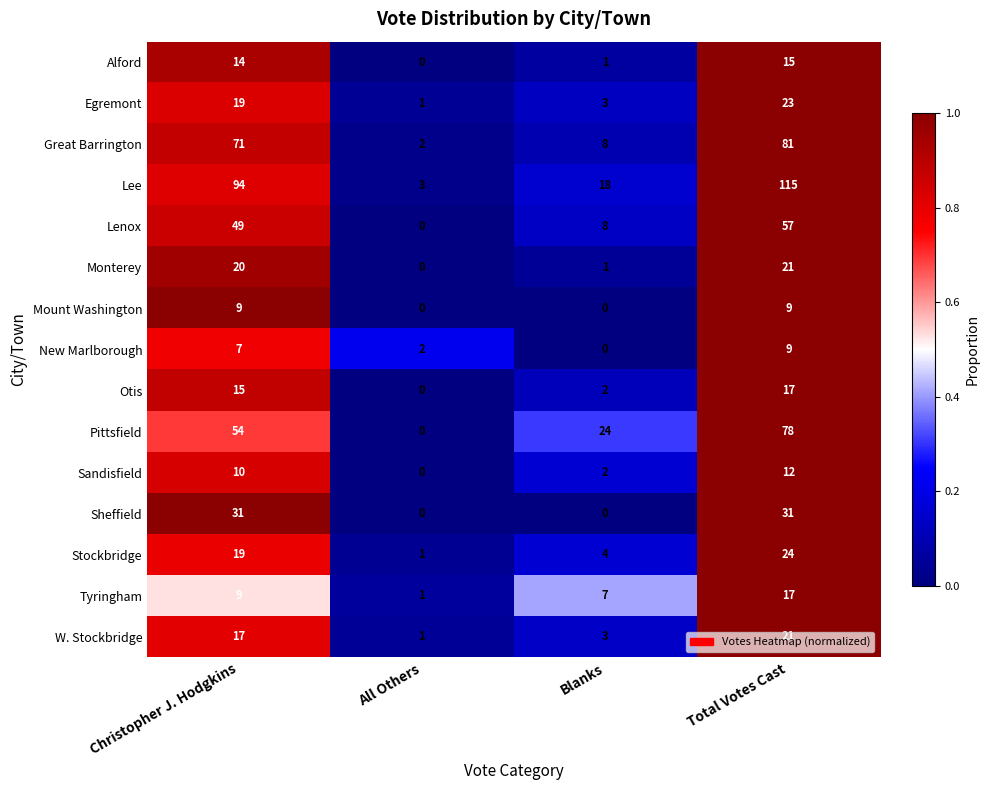

The value of New Marlborough at Blanks is -3. True or false?

False